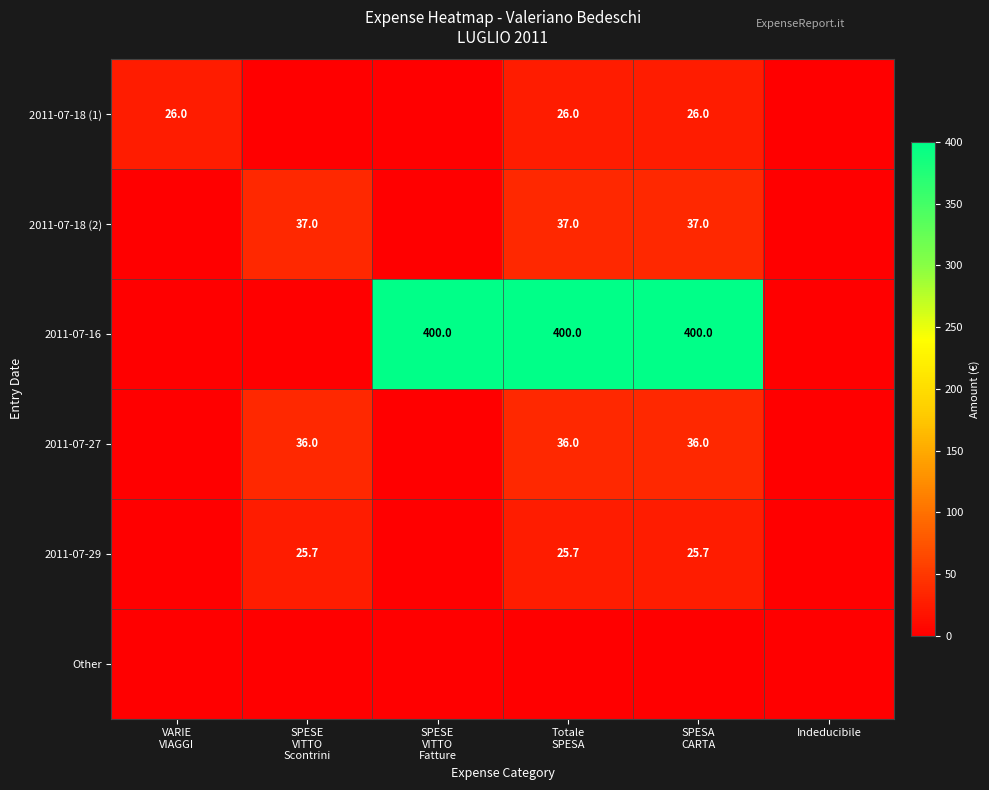

Which series has the widest spread of values?

2011-07-16